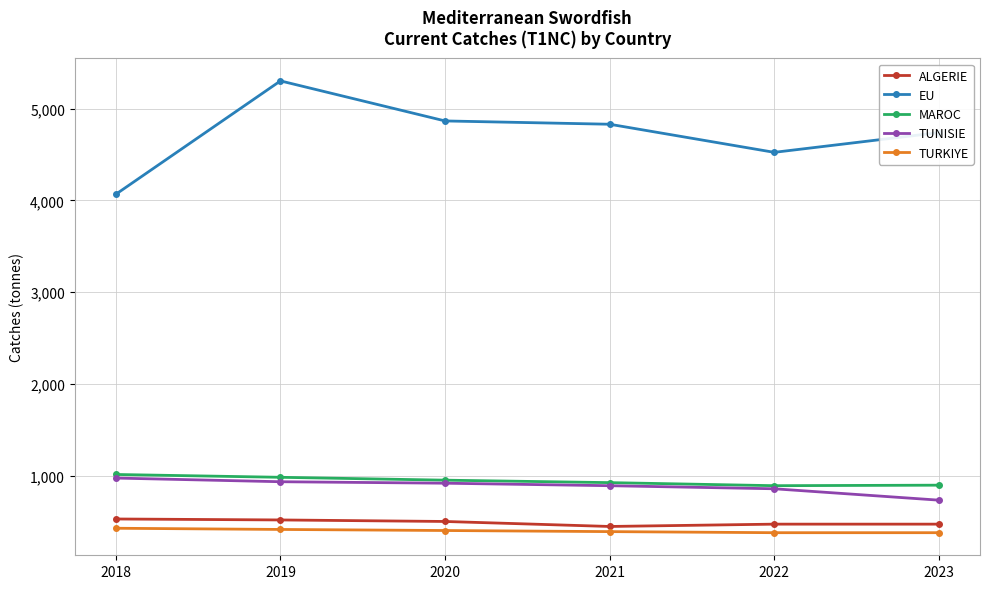

Which series has the largest range (max minus min)?

EU